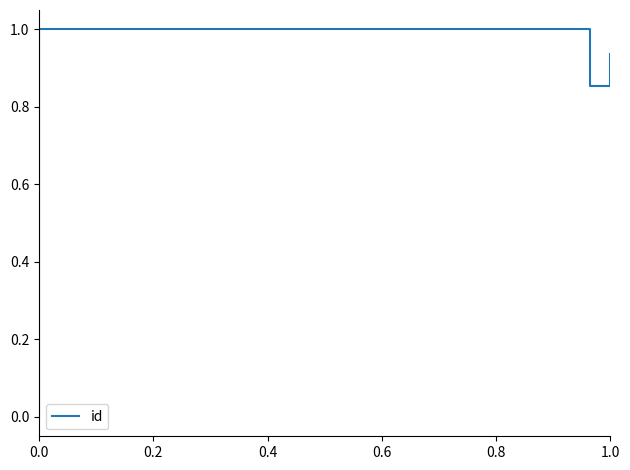

Is this an area chart (filled region under the line)?

No